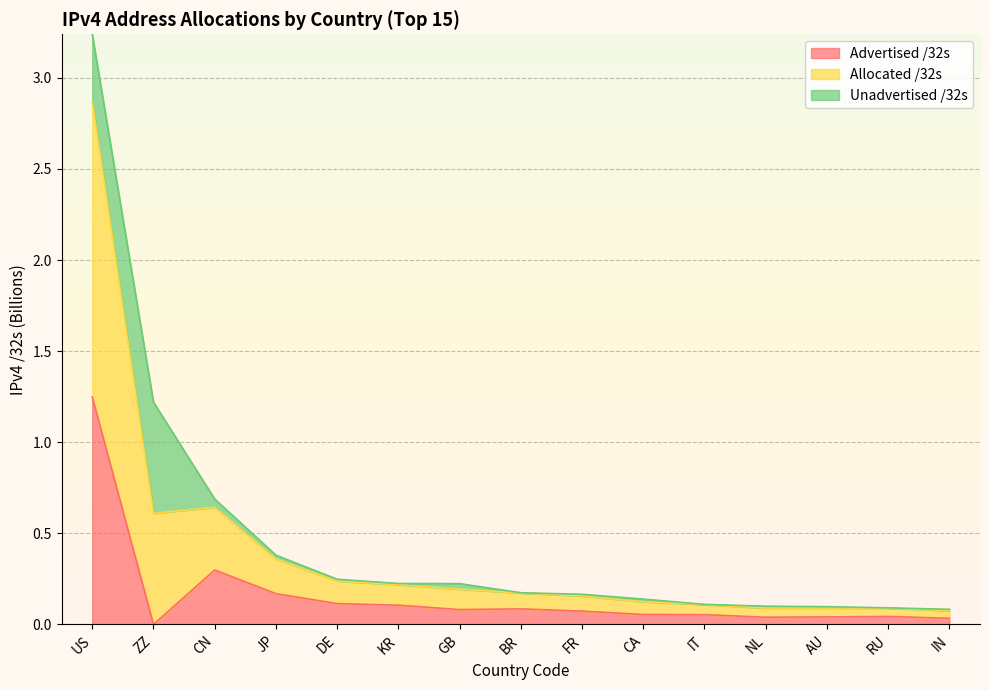

Which category has the highest value in the Advertised /32s series?

US